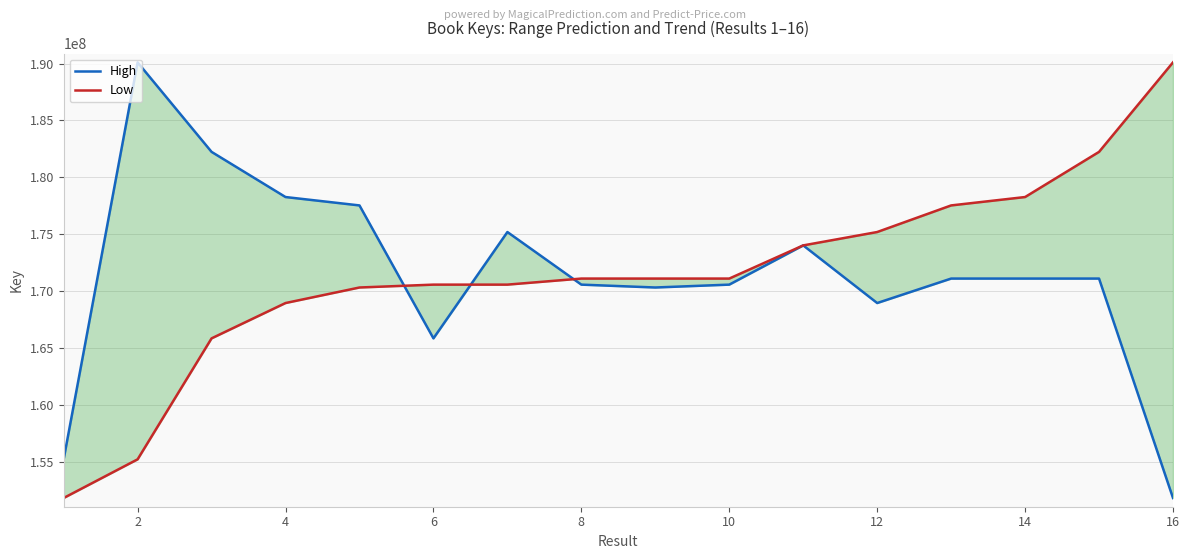

True or false: Low has more than 1 interior local peaks.

False